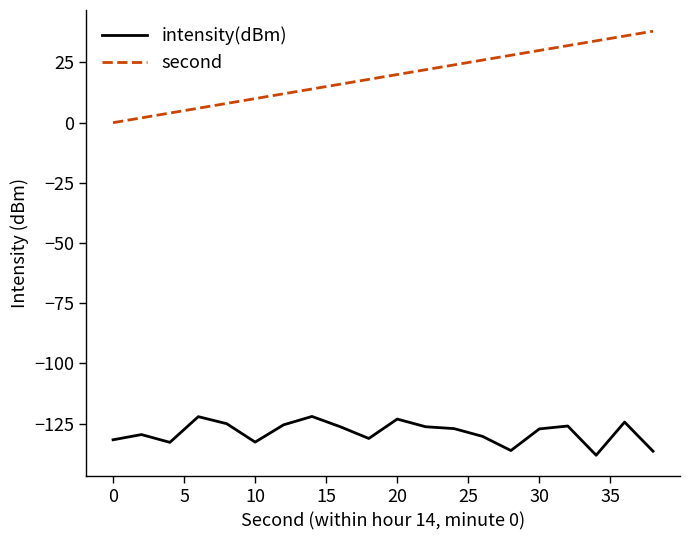

Which series has the largest total across all categories?

second